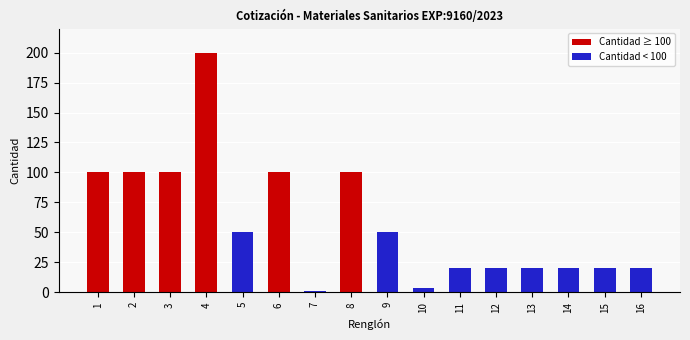

What is the maximum value shown in the chart?

200